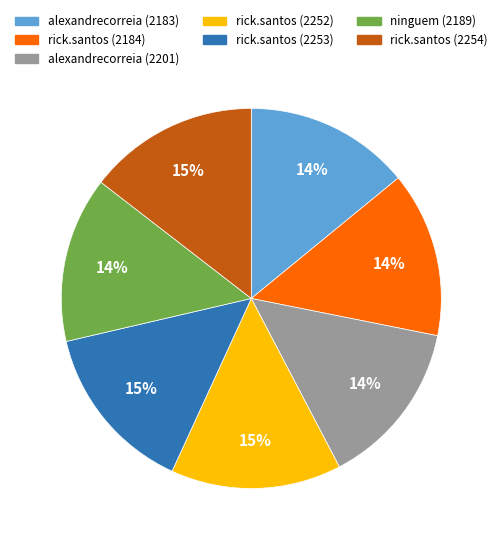

To the nearest percent, what portion does alexandrecorreia (2183) represent?

14%